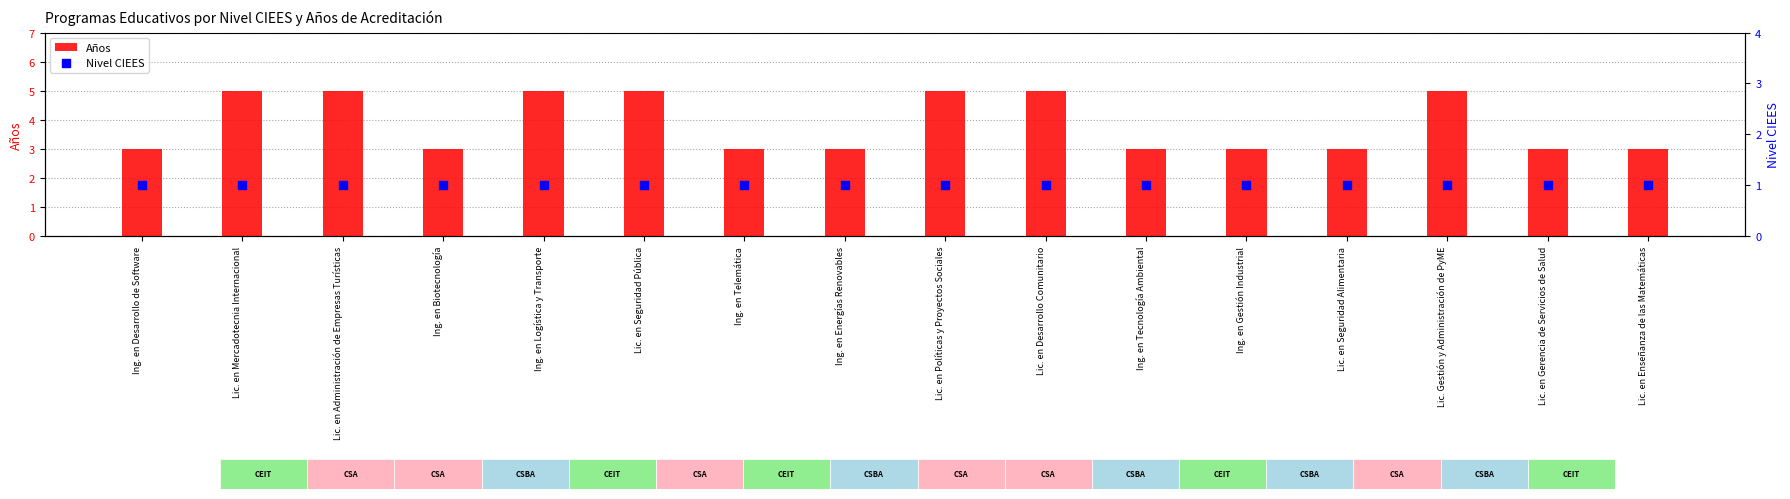

Which series has the largest total across all categories?

Años